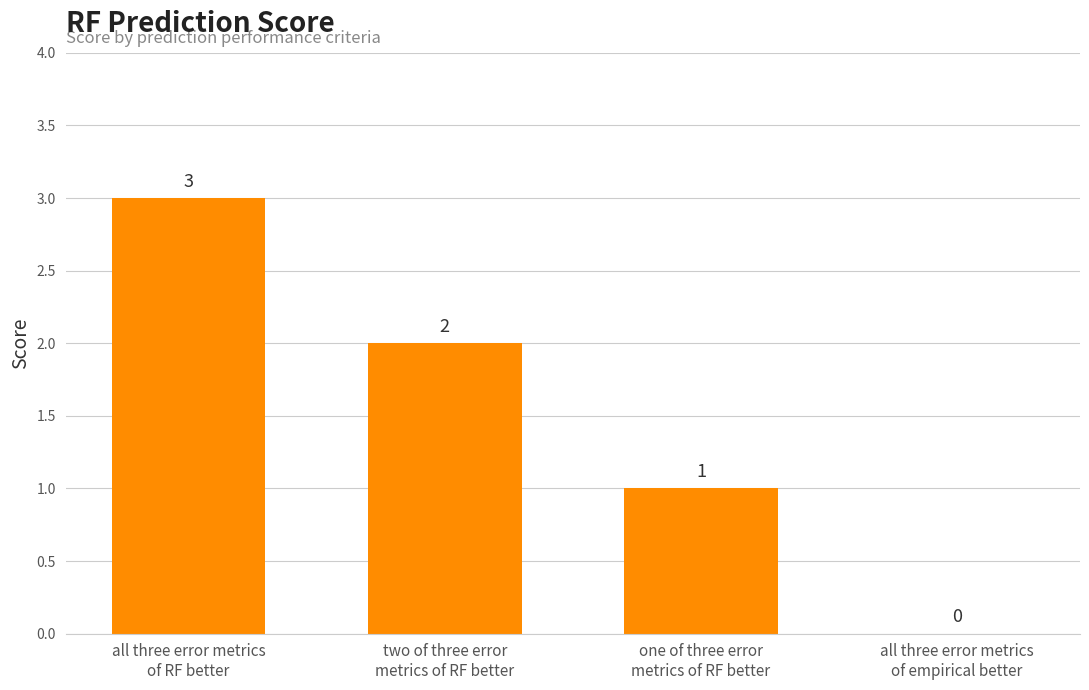

What is the sum of all values?

6